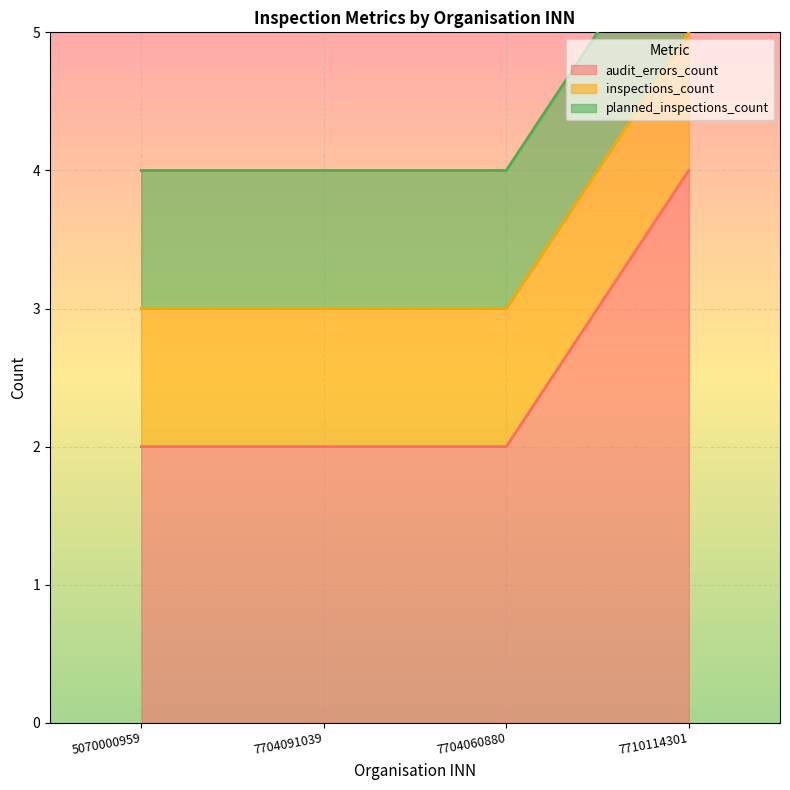

What is the label of the 1st point from the left?

5070000959